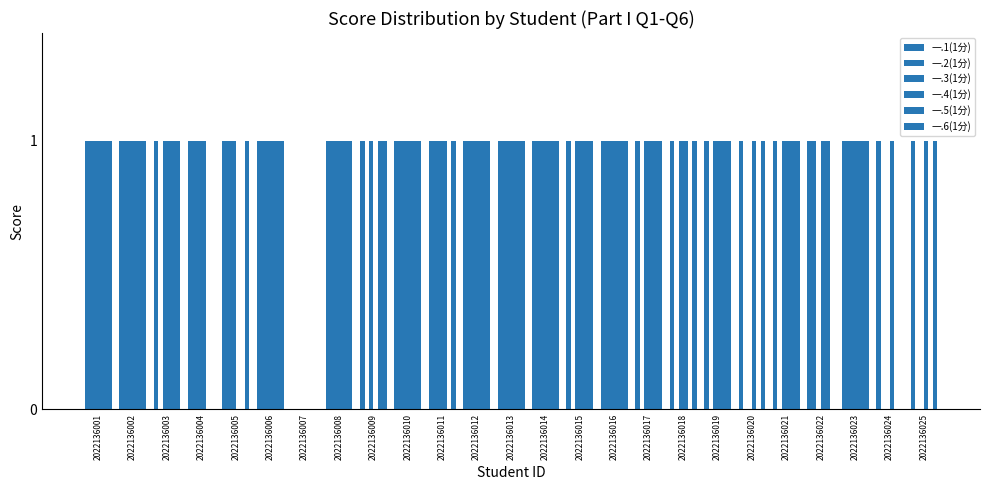

The 一.1(1分) series shows 1 at 2022136015. True or false?

True